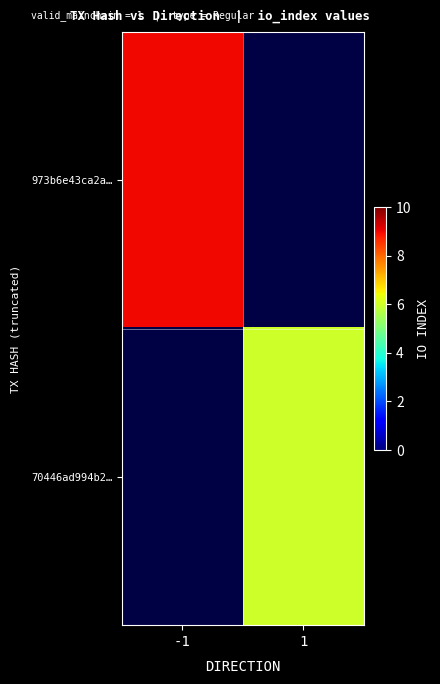

Is the value of 70446ad994b2… at 1 greater than the value of 973b6e43ca2a… at -1?

No